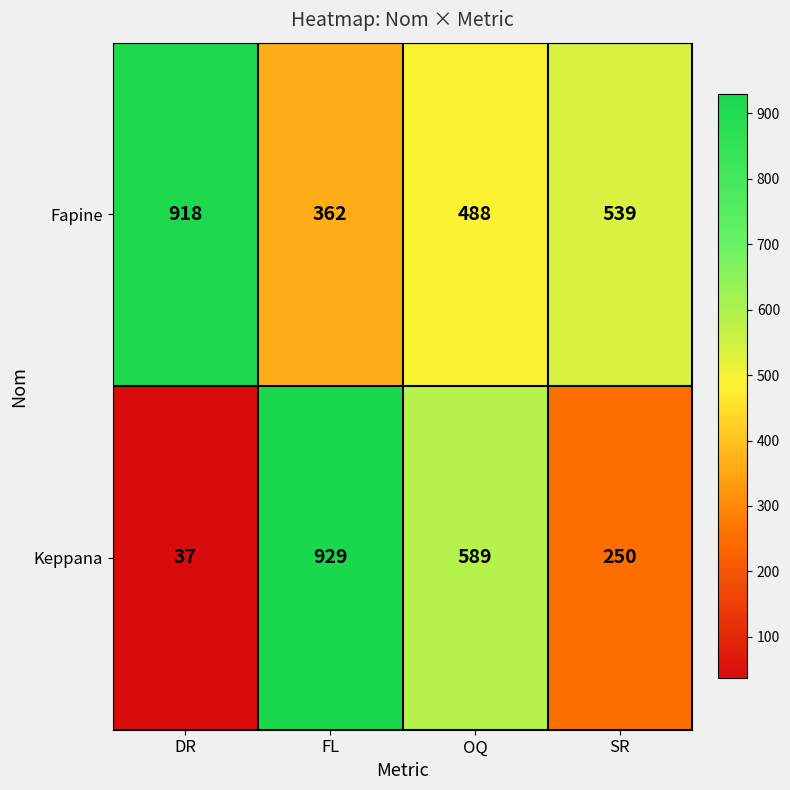

What is the difference between the Keppana values at SR and DR?

213